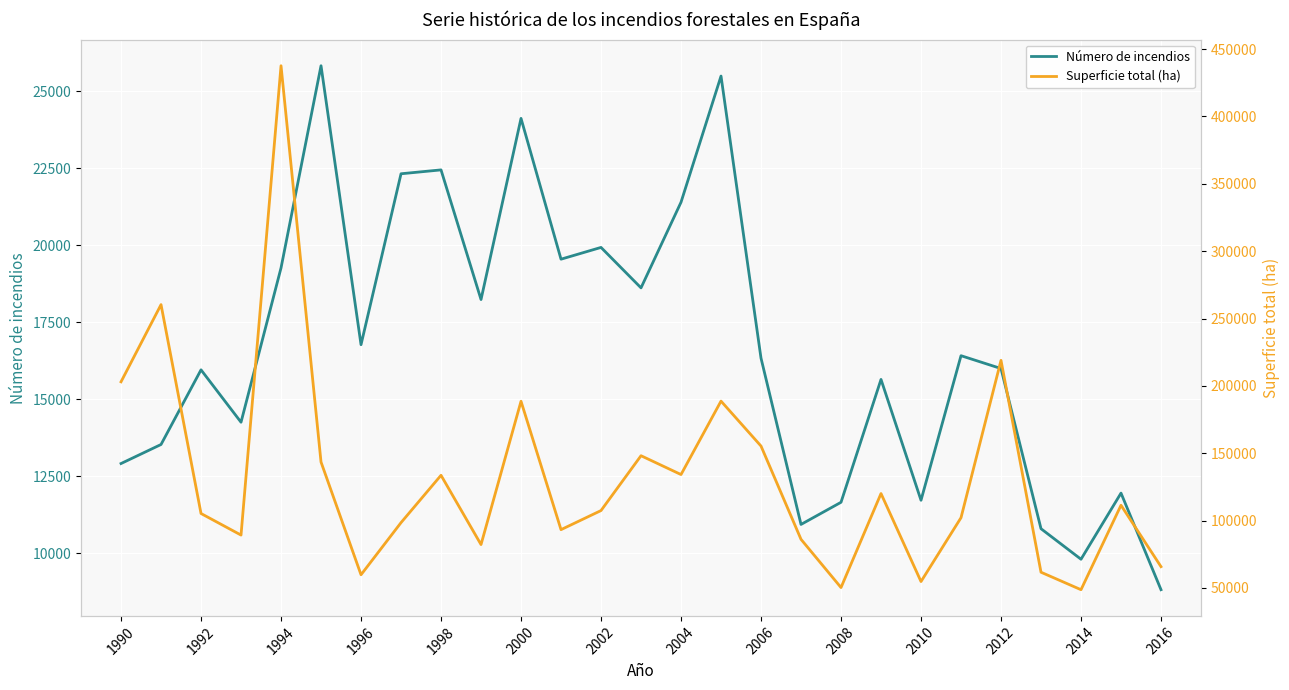

How many interior local peaks does the Número de incendios series have?

9